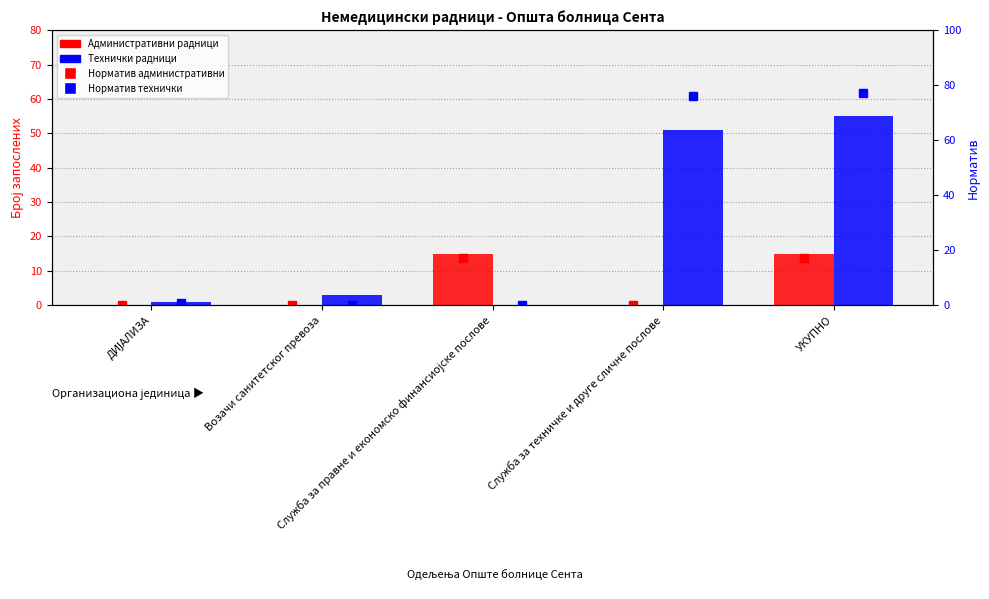

Rank the categories by Норматив административни value from lowest to highest.

ДИЈАЛИЗА, Возачи санитетског превоза, Служба за техничке и друге сличне послове, Служба за правне и економско финансиојске послове, УКУПНО